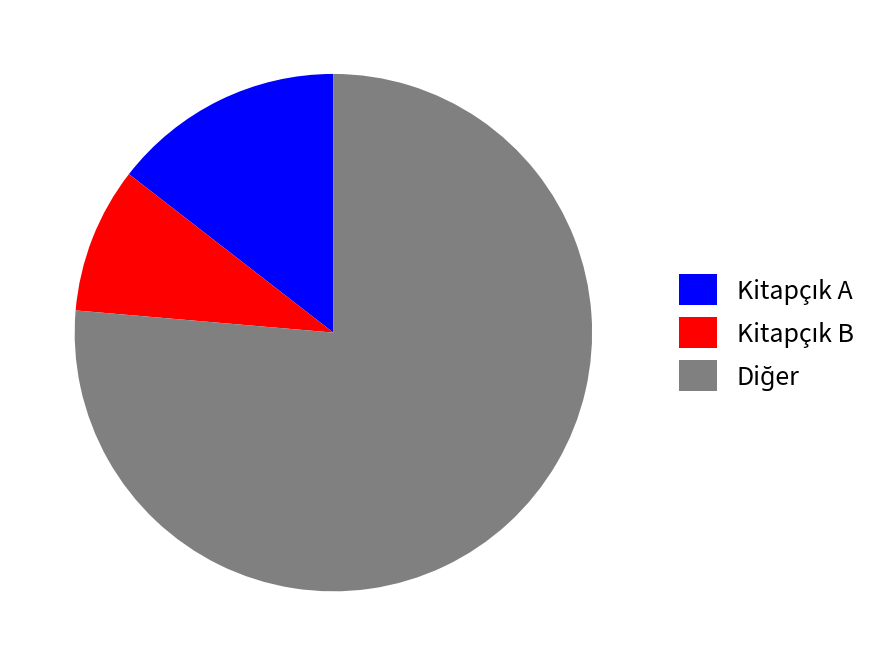

Does any single category account for the majority?

Yes